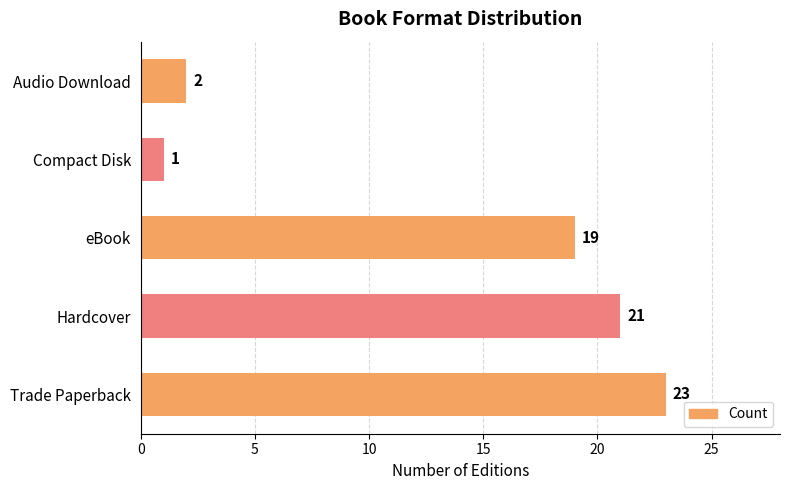

What is the difference between the maximum and second lowest values?

21